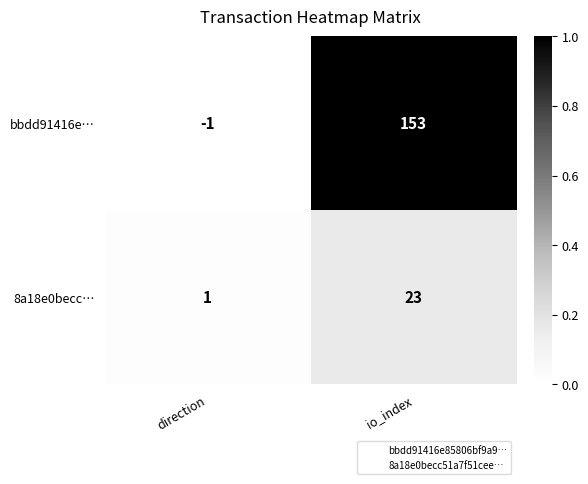

At which category is the sum across all series the highest?

io_index